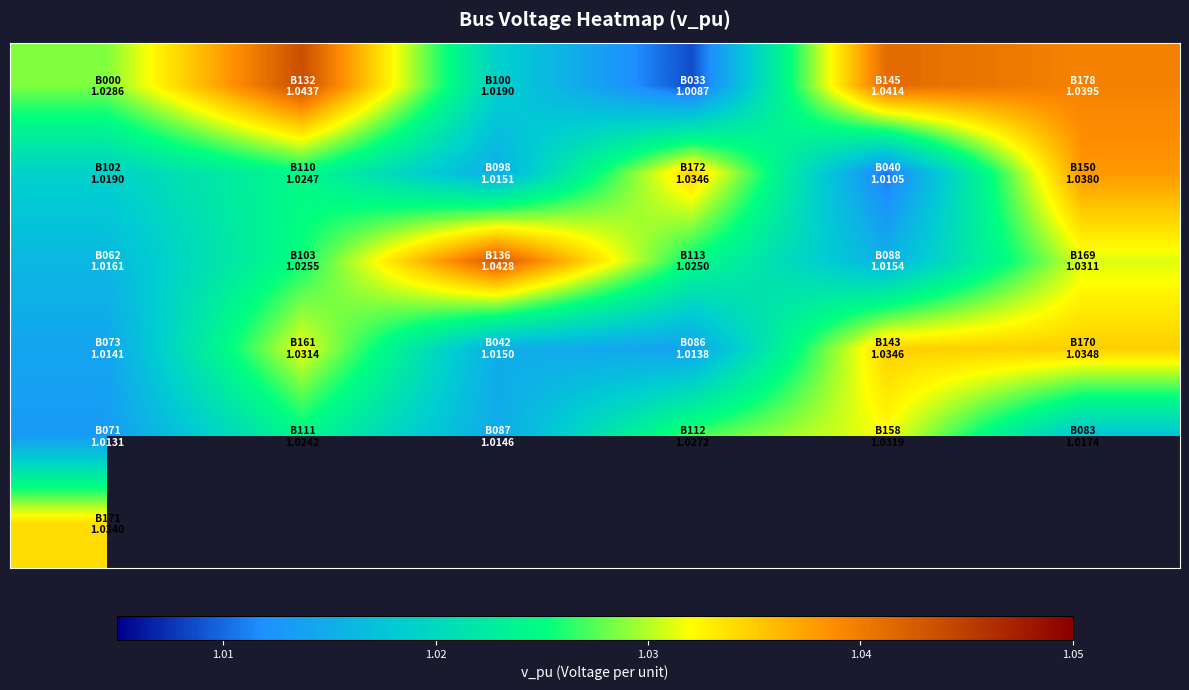

What is the total value across all series at 1.00?

6.1